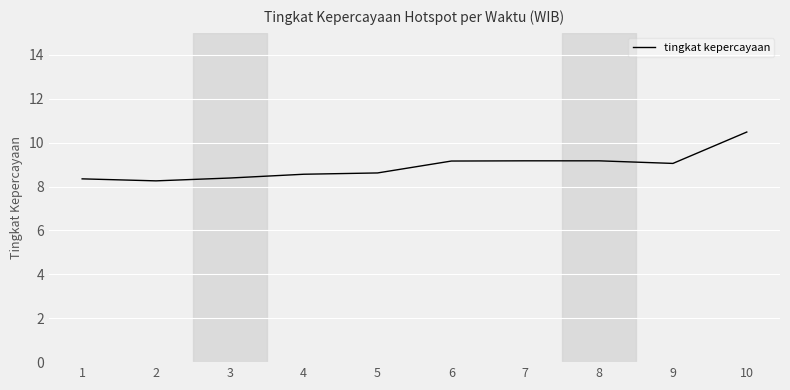

What is the ratio of the value at 5 to the value at 6?

0.9